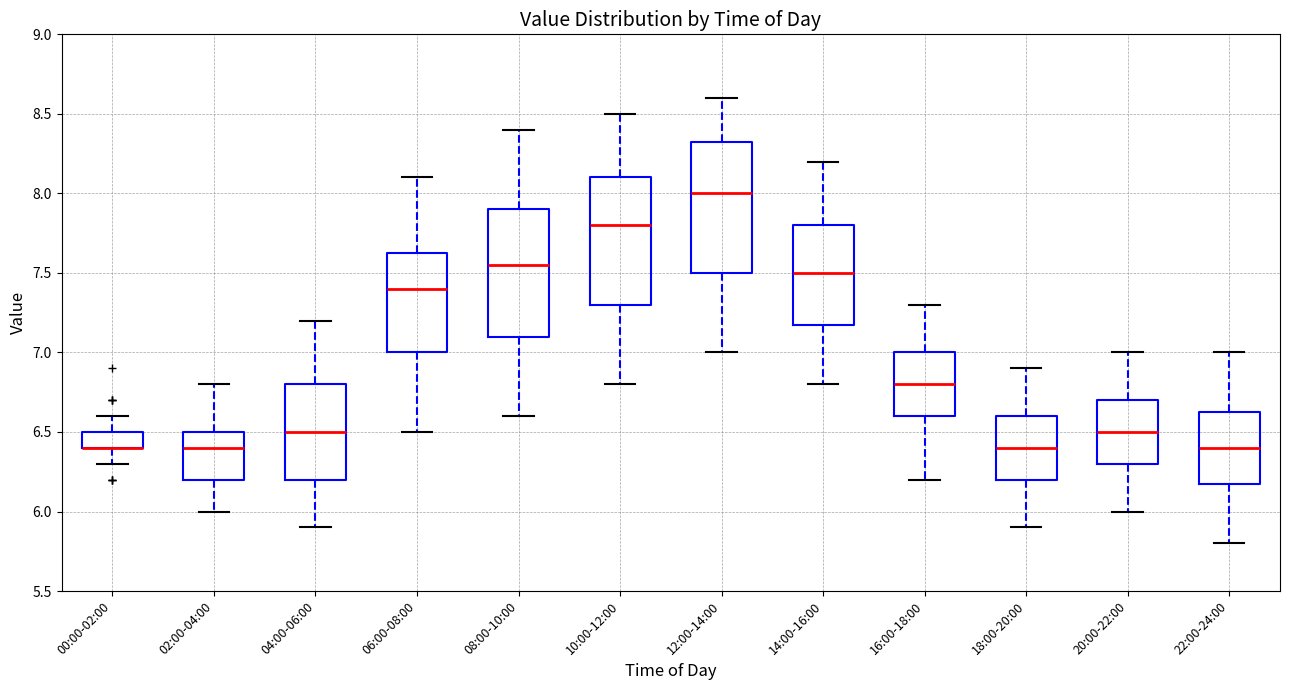

Reading left to right, read every box against the y-axis: the position of its median line, the range the box covers, and the ends of its whiskers. The values are not printed on the chart, so give them approximately, as read against the axis.

00:00-02:00: median 6.40 (drawn on the box's lower edge), box 6.40 to 6.50, whiskers 6.30 to 6.60
02:00-04:00: median 6.40, box 6.20 to 6.50, whiskers 6.00 to 6.80
04:00-06:00: median 6.50, box 6.20 to 6.80, whiskers 5.90 to 7.20
06:00-08:00: median 7.40, box 7.00 to 7.65, whiskers 6.50 to 8.10
08:00-10:00: median 7.55, box 7.10 to 7.90, whiskers 6.60 to 8.40
10:00-12:00: median 7.80, box 7.30 to 8.10, whiskers 6.80 to 8.50
12:00-14:00: median 8.00, box 7.50 to 8.35, whiskers 7.00 to 8.60
14:00-16:00: median 7.50, box 7.20 to 7.80, whiskers 6.80 to 8.20
16:00-18:00: median 6.80, box 6.60 to 7.00, whiskers 6.20 to 7.30
18:00-20:00: median 6.40, box 6.20 to 6.60, whiskers 5.90 to 6.90
20:00-22:00: median 6.50, box 6.30 to 6.70, whiskers 6.00 to 7.00
22:00-24:00: median 6.40, box 6.20 to 6.65, whiskers 5.80 to 7.00